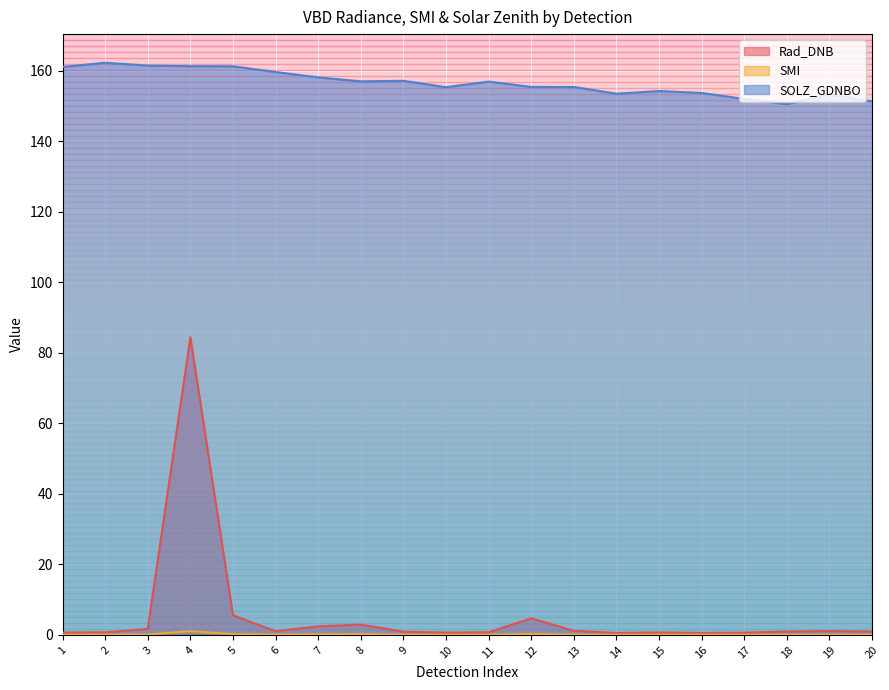

Is it true that Rad_DNB equals 2.9 at 8?

True